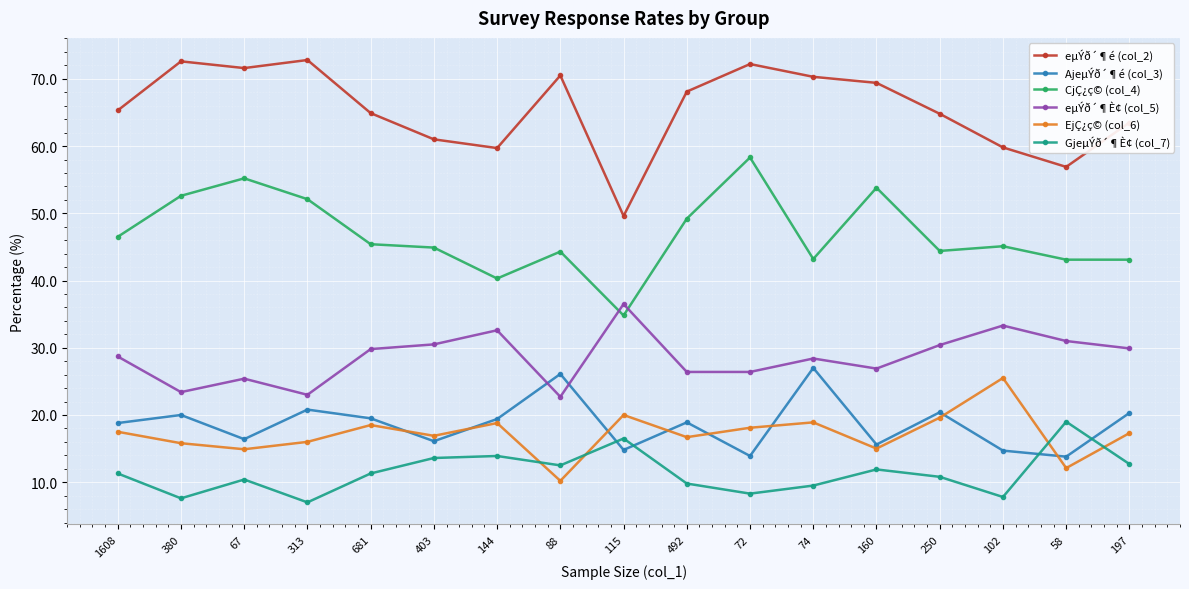

At 380, list the series in order from smallest to largest.

GjeµÝð´¶È¢ (col_7), EjÇ¿ç© (col_6), AjeµÝð´¶é (col_3), eµÝð´¶È¢ (col_5), CjÇ¿ç© (col_4), eµÝð´¶é (col_2)